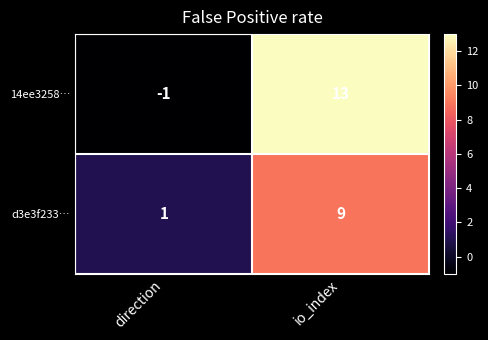

What is the highest value of the d3e3f233… series?

9